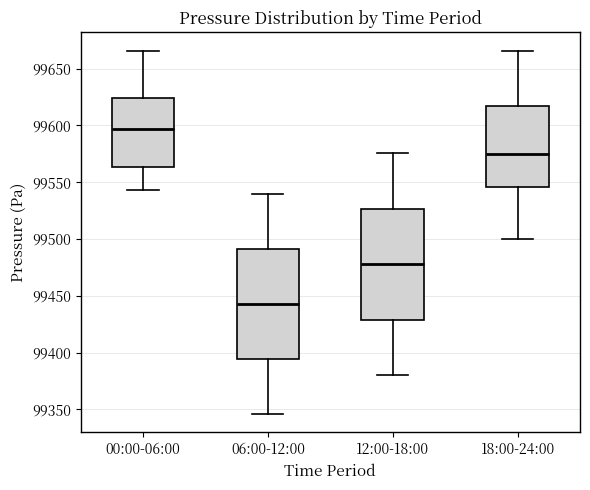

Where is the upper edge of the box for 00:00-06:00 on the y-axis? The values are not printed on the chart, so give them approximately, as read against the axis.

99625